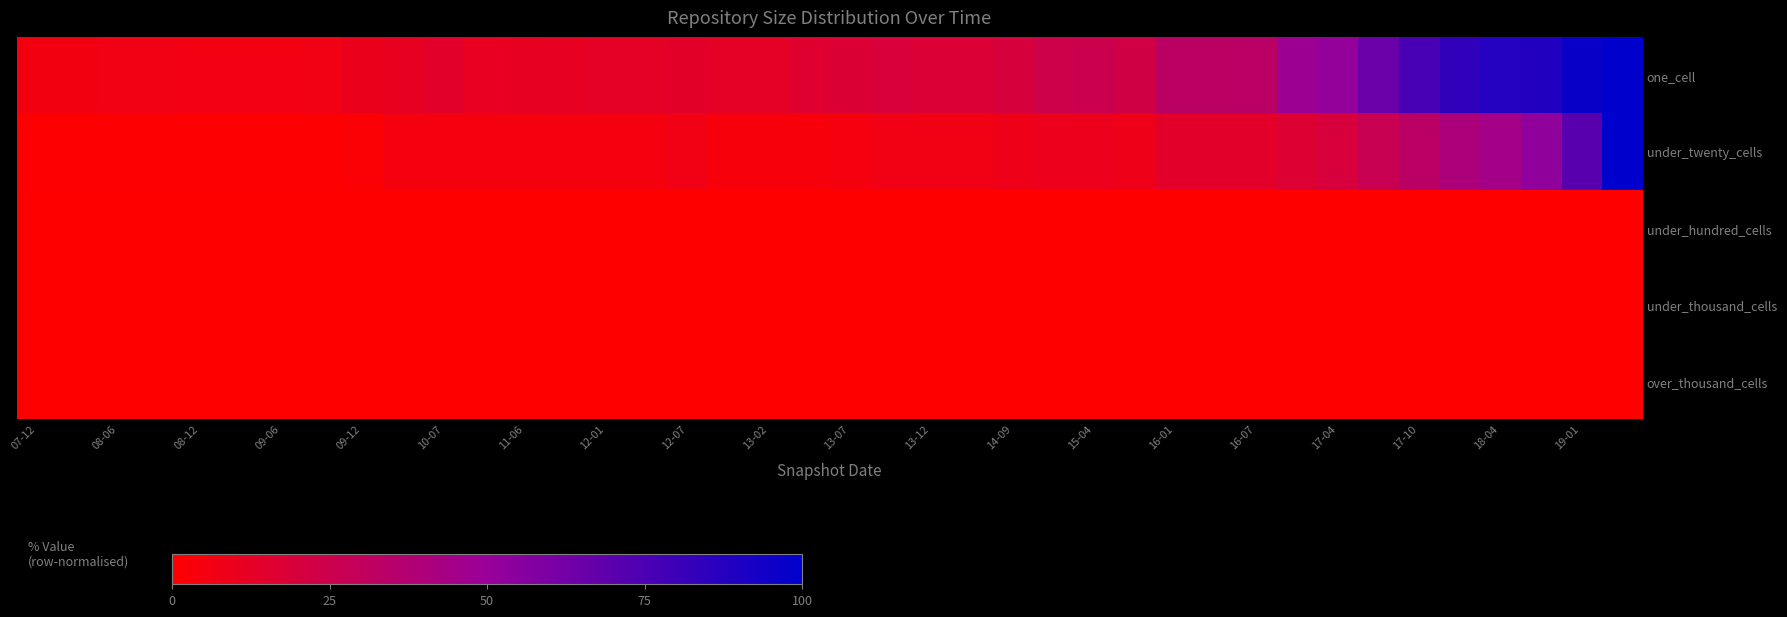

Which series has the widest spread of values?

under_twenty_cells